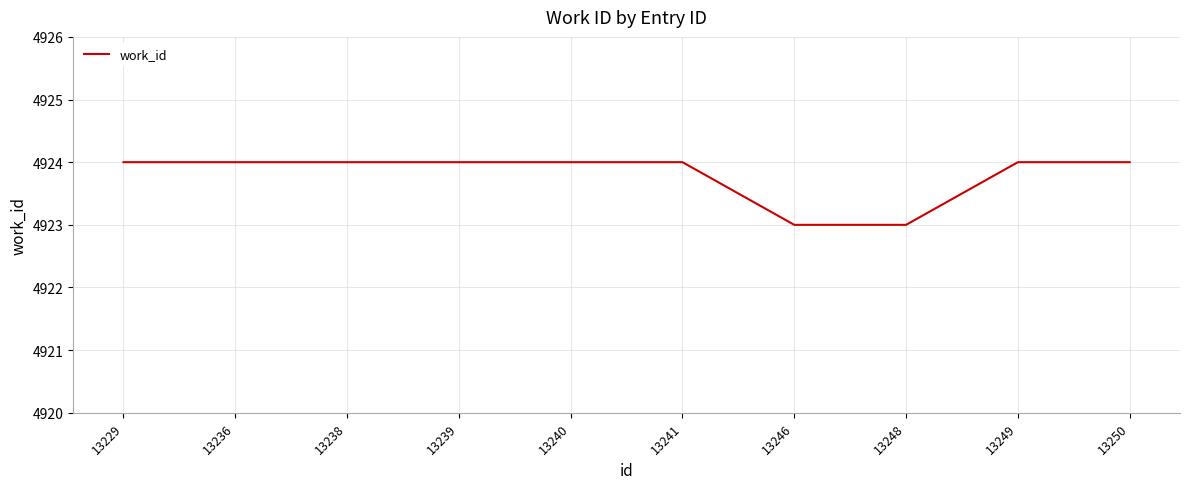

Reading left to right, transcribe all the data shown in this chart.

13229=4924	13236=4924	13238=4924	13239=4924	13240=4924	13241=4924	13246=4923	13248=4923	13249=4924	13250=4924